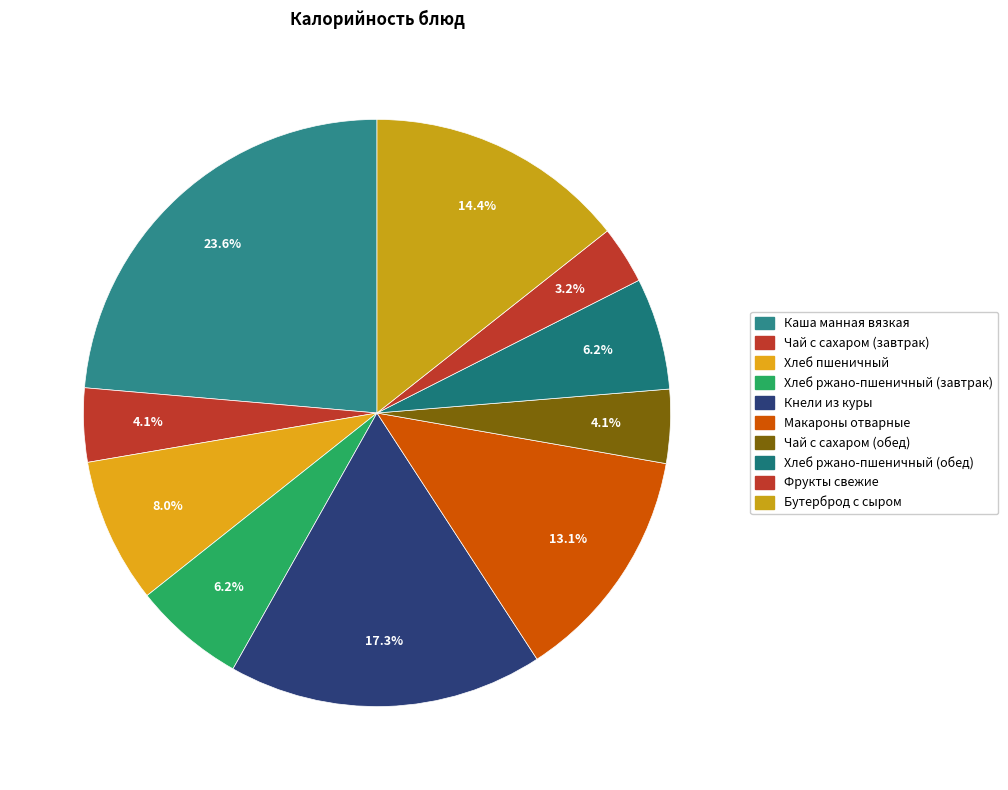

How many slices are in this pie chart?

10